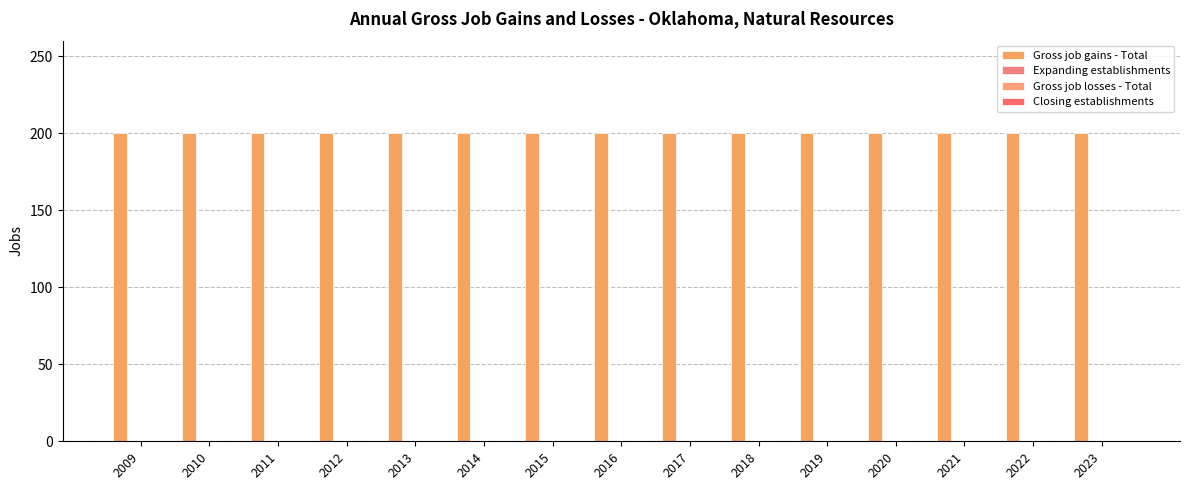

Is the value of Gross job gains - Total at 2011 greater than the value of Closing establishments at 2018?

Yes